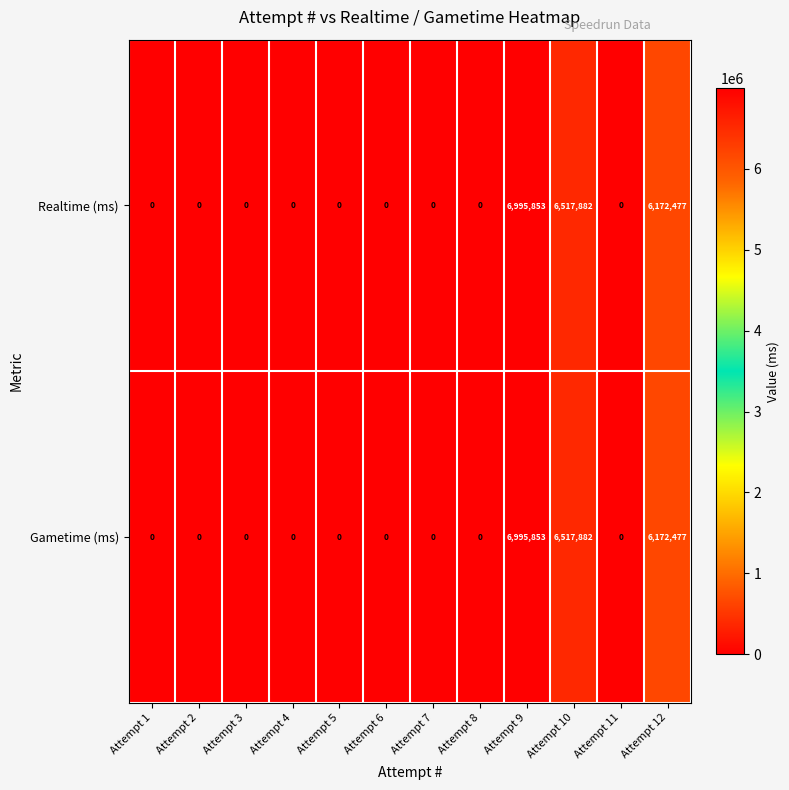

Which category has the highest value in the Realtime (ms) series?

Attempt 9